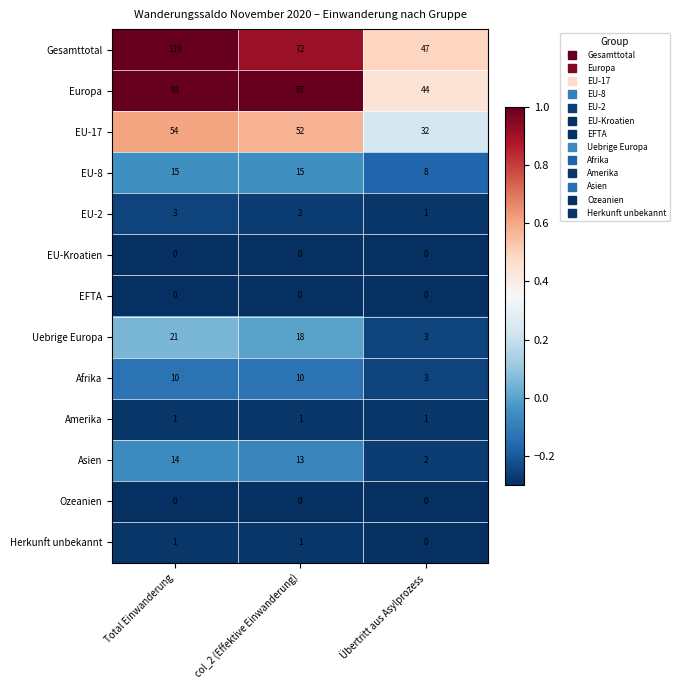

At which label does Afrika reach its minimum?

Übertritt aus Asylprozess